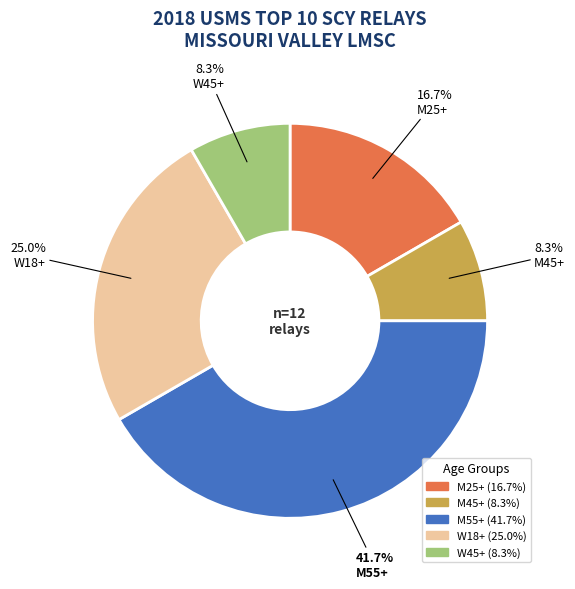

Count the number of slices in the pie.

5